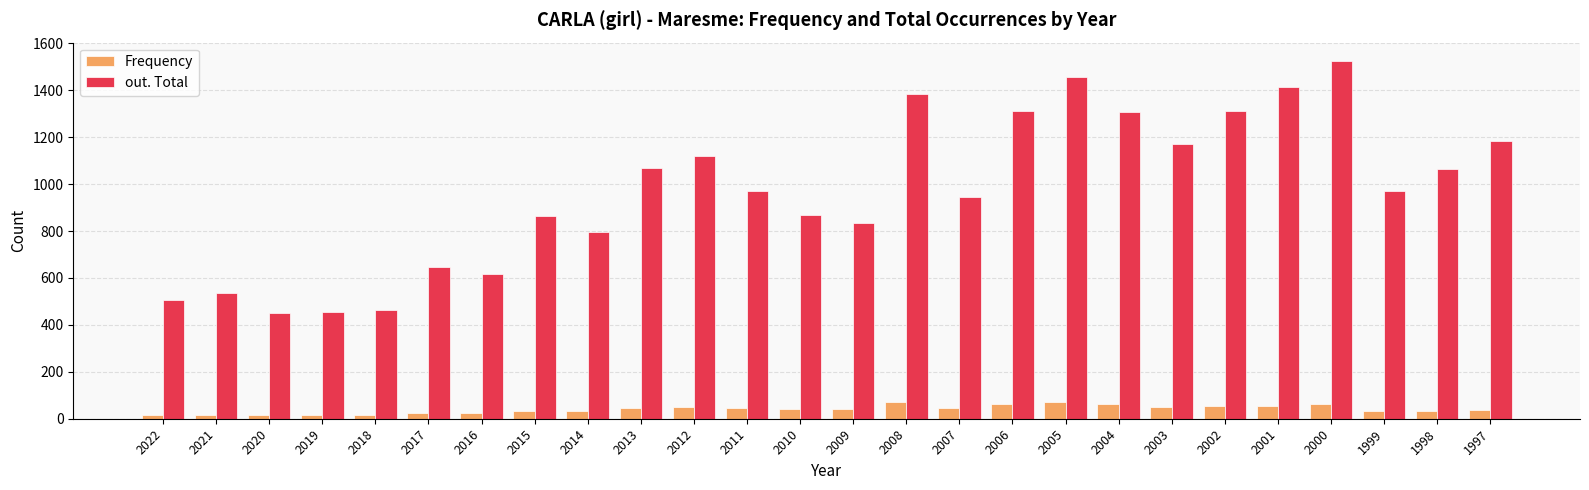

How many bars are there in each group?

2